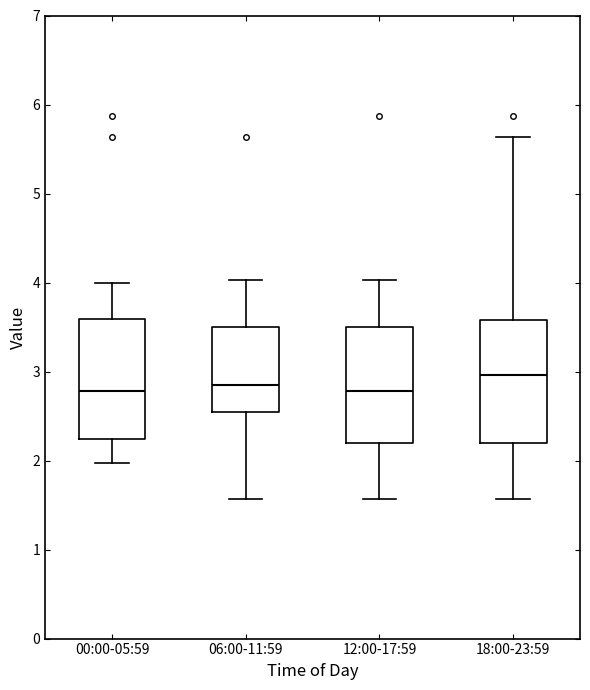

Where is the upper edge of the box for 00:00-05:59 on the y-axis? The values are not printed on the chart, so give them approximately, as read against the axis.

3.6